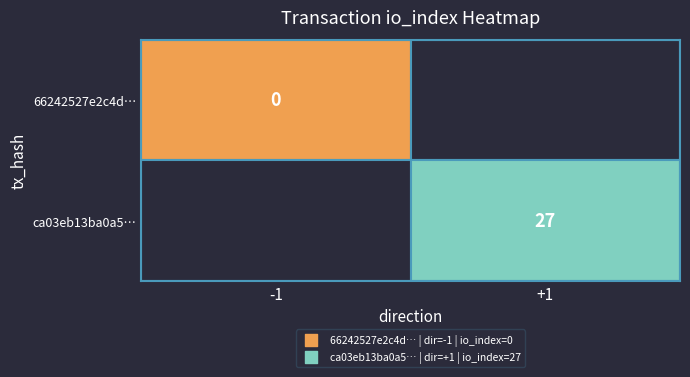

Which series changed the most between 0 and 1?

66242527e2c4d64cd103f37fd3e21eb10364723